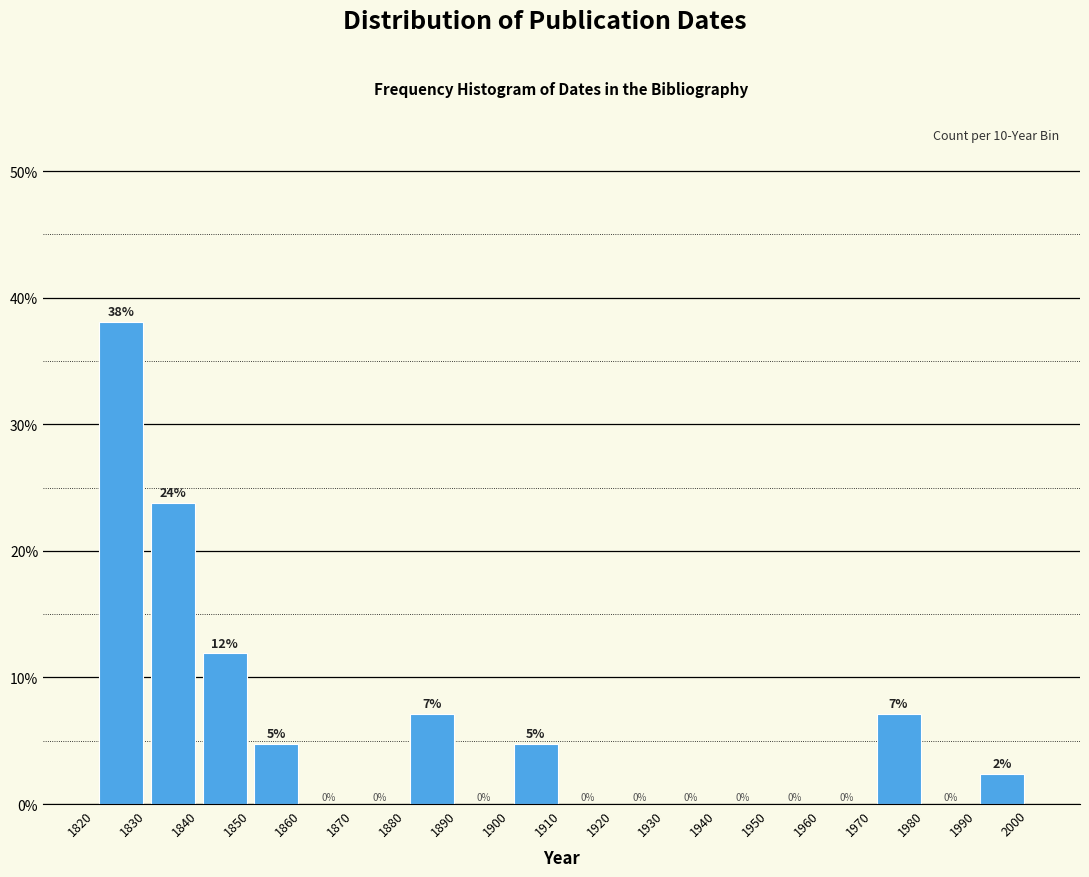

Which range on the x-axis has the tallest bar?

1820 to 1830